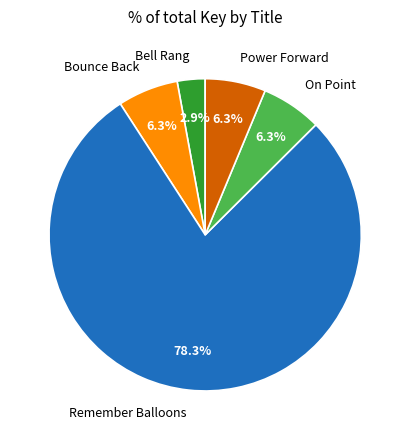

What percentage is the Bell Rang slice, to the nearest percent?

3%